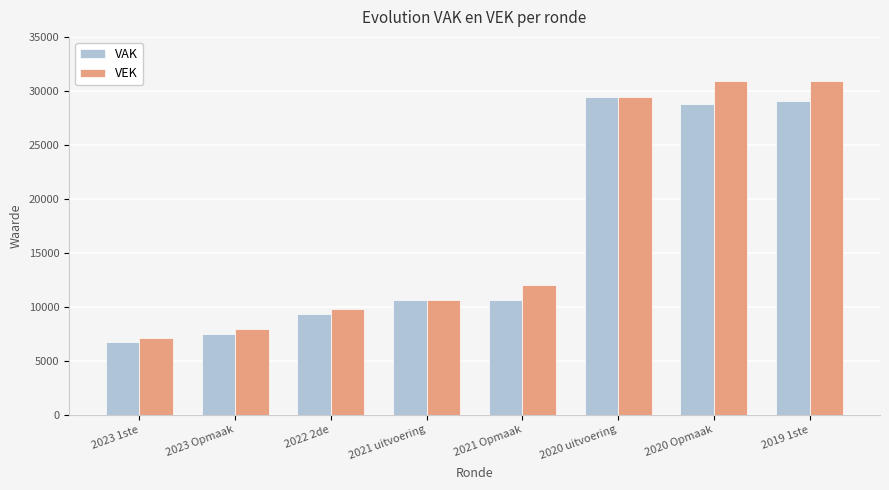

What are all the series names shown in the legend?

VAK, VEK